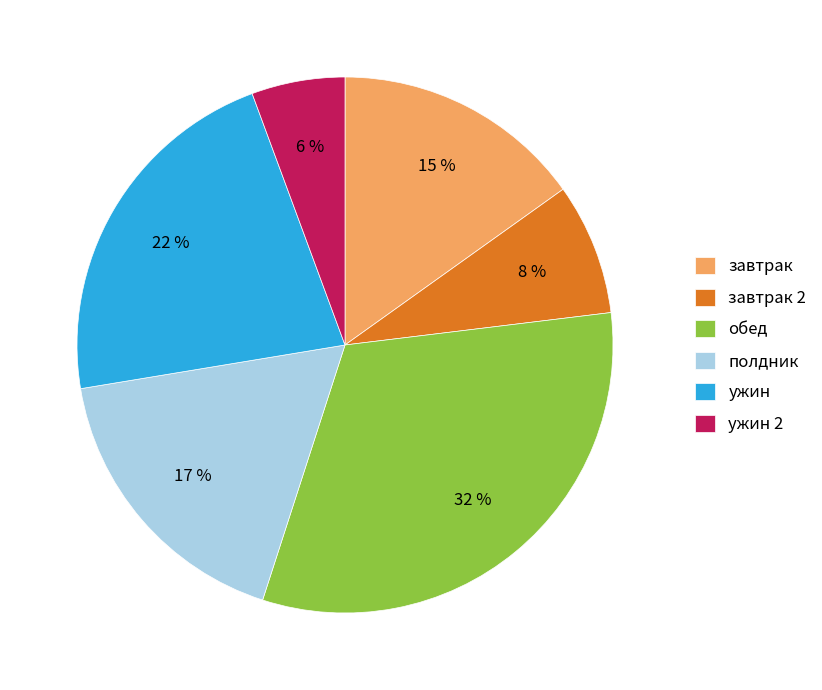

To the nearest percent, what is the difference between the полдник and завтрак slice percentages?

2%